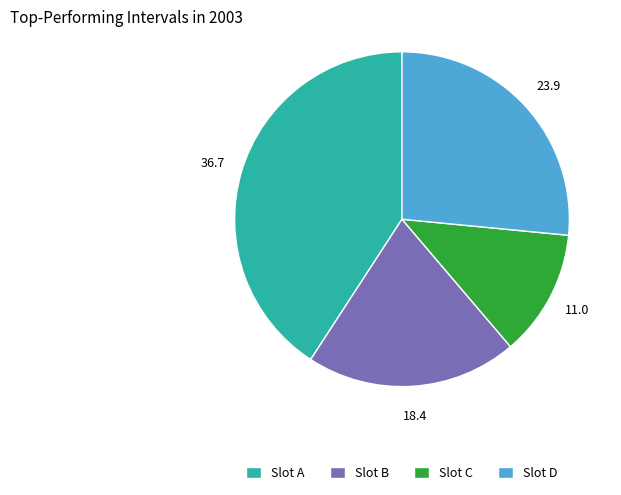

Is the sum of Slot C and Slot A greater than half?

Yes